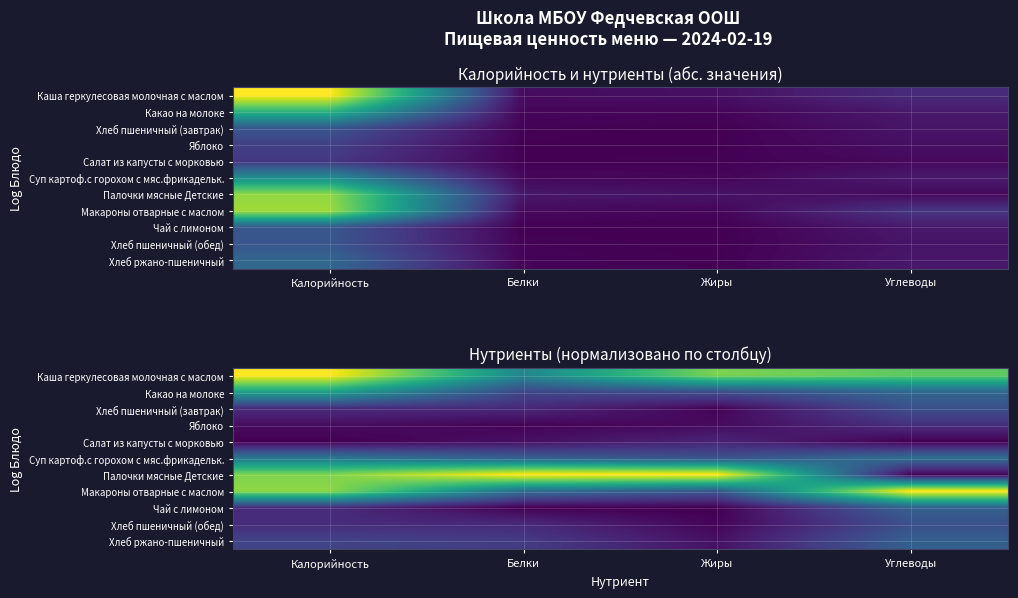

Between Белки and Углеводы, which series saw the biggest shift?

Палочки мясные Детские